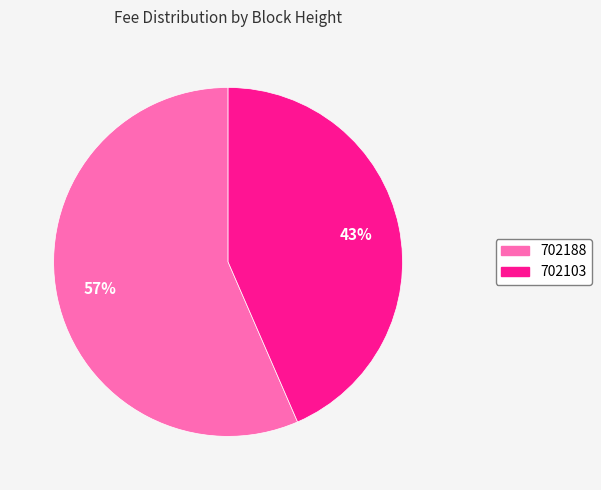

To the nearest percent, what is the combined percentage of 702188 and 702103?

100%